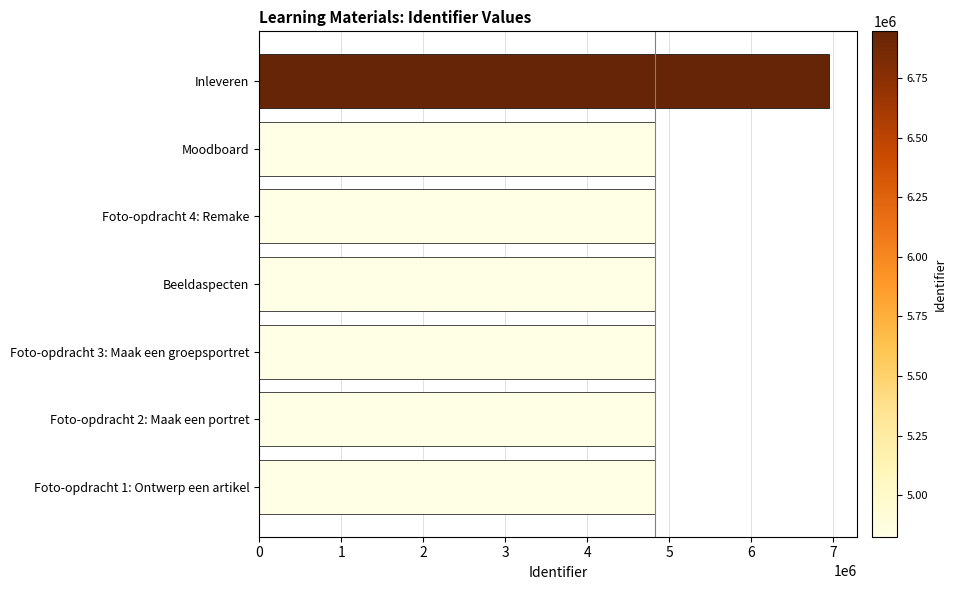

Count the number of categories in the chart.

7